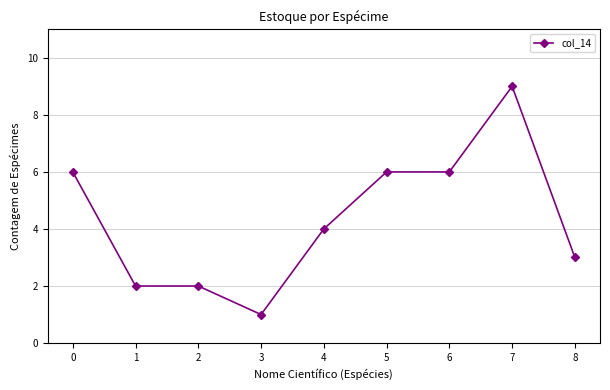

Reading left to right, transcribe all the data shown in this chart.

6	2	2	1	4	6	6	9	3